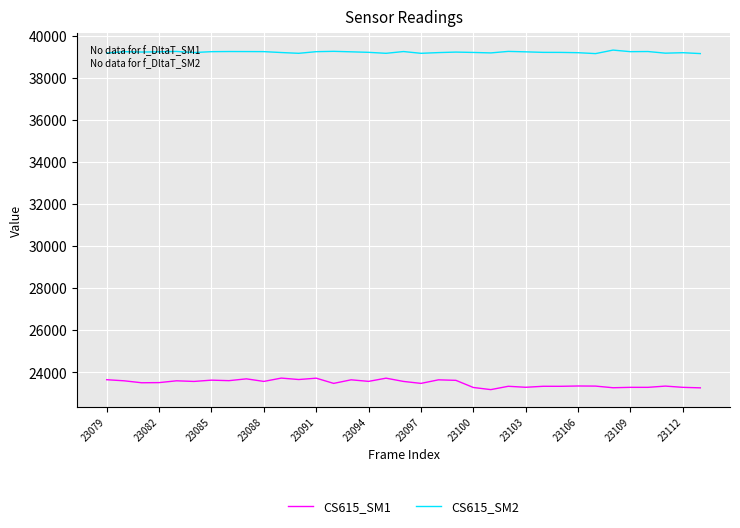

Which series has the widest spread of values?

CS615_SM1